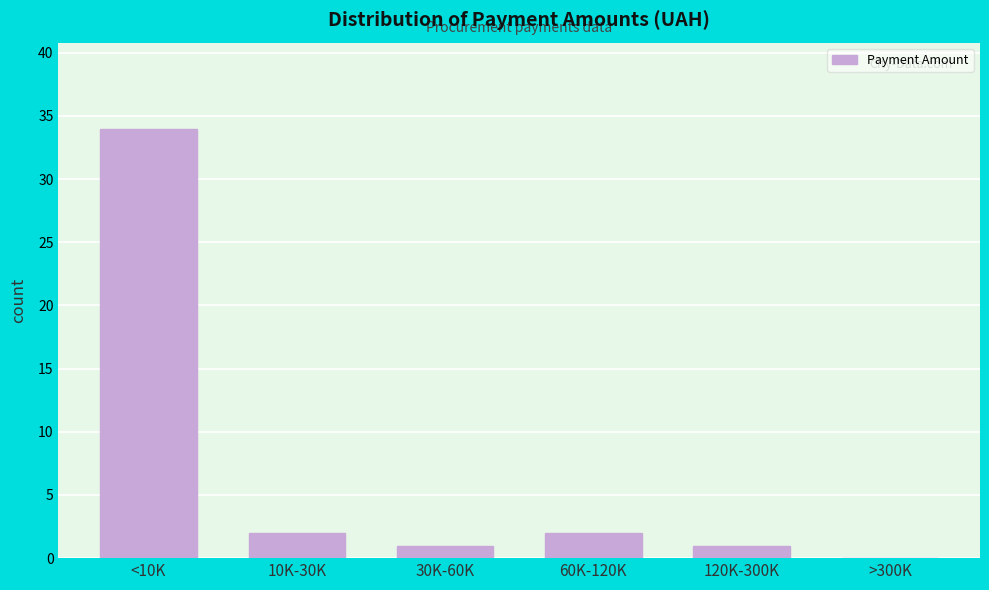

Reading right to left, what are all the values shown in this chart?

>300K=0	120K-300K=1	60K-120K=2	30K-60K=1	10K-30K=2	<10K=34